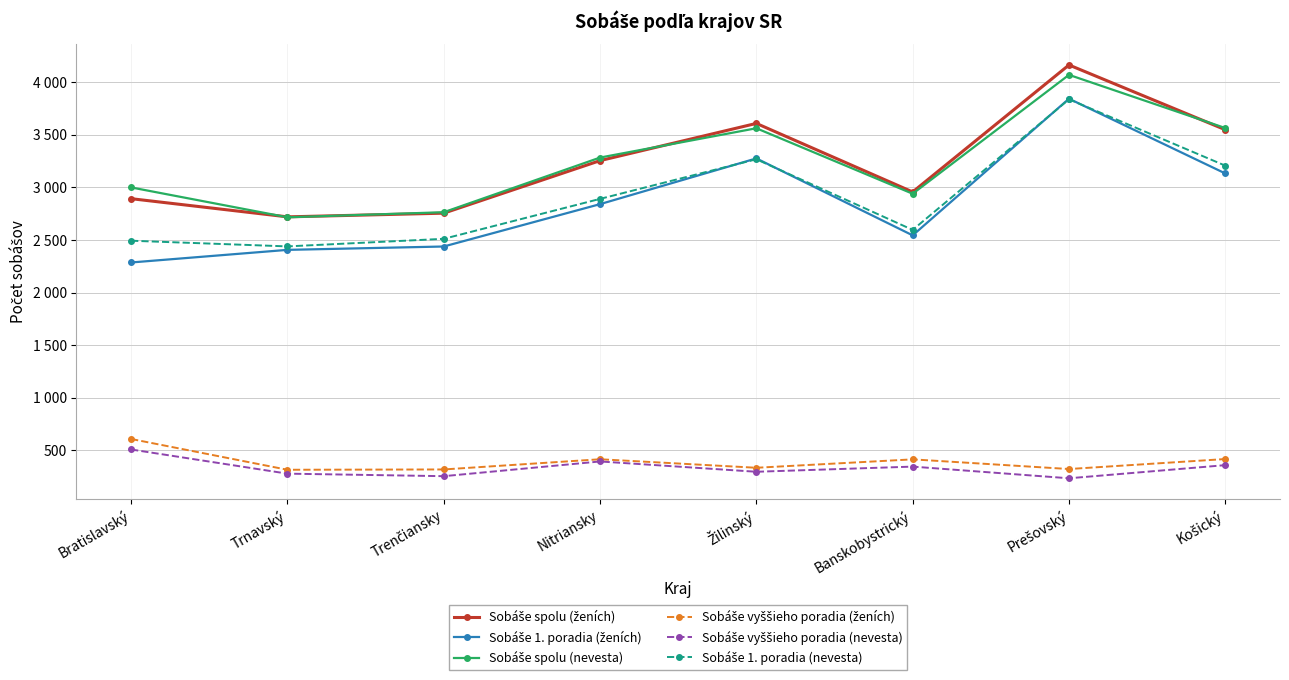

What is the average value of the Sobáše vyššieho poradia (nevesta) series?

332